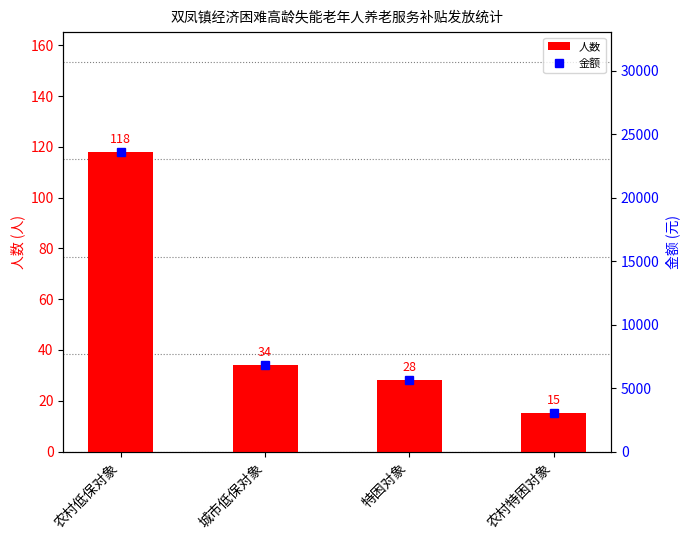

Reading right to left, transcribe all the data shown in this chart.

人数: 农村特困对象=15	特困对象=28	城市低保对象=34	农村低保对象=118
金额: 农村特困对象=3000	特困对象=5600	城市低保对象=6800	农村低保对象=23600